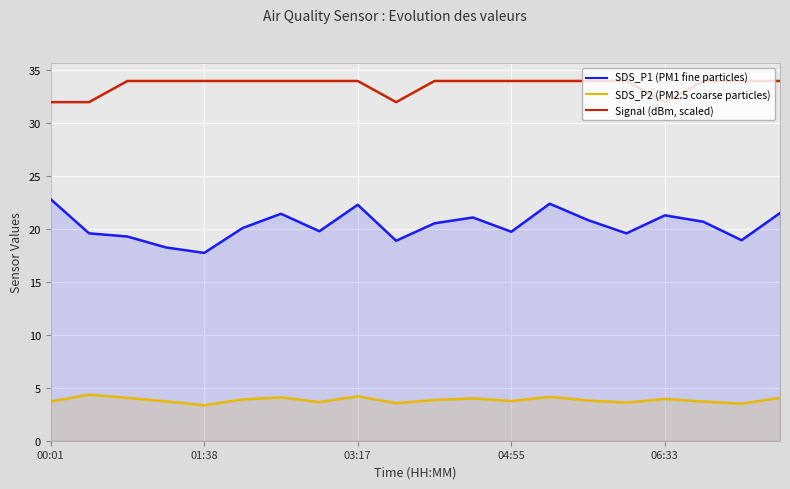

What value does the SDS_P1 (PM1 fine particles) series have at 15?

19.6